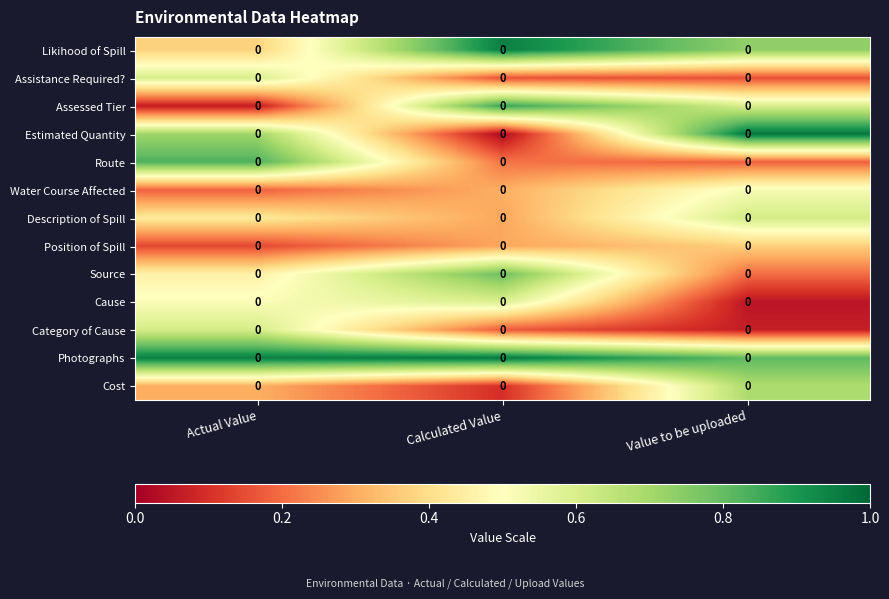

Which has a higher value, Value to be uploaded or Calculated Value?

Calculated Value